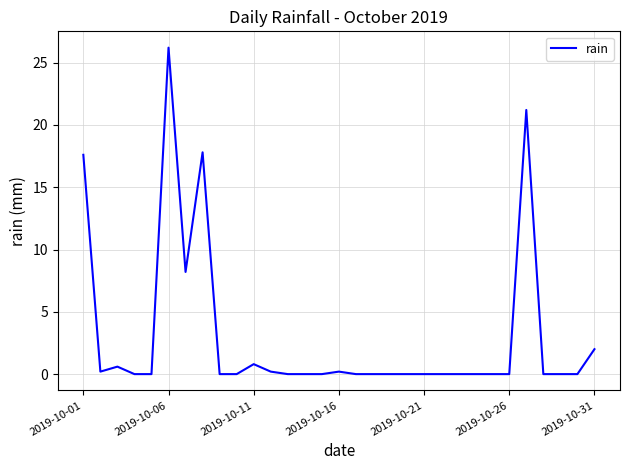

What is the maximum value shown in the chart?

26.2